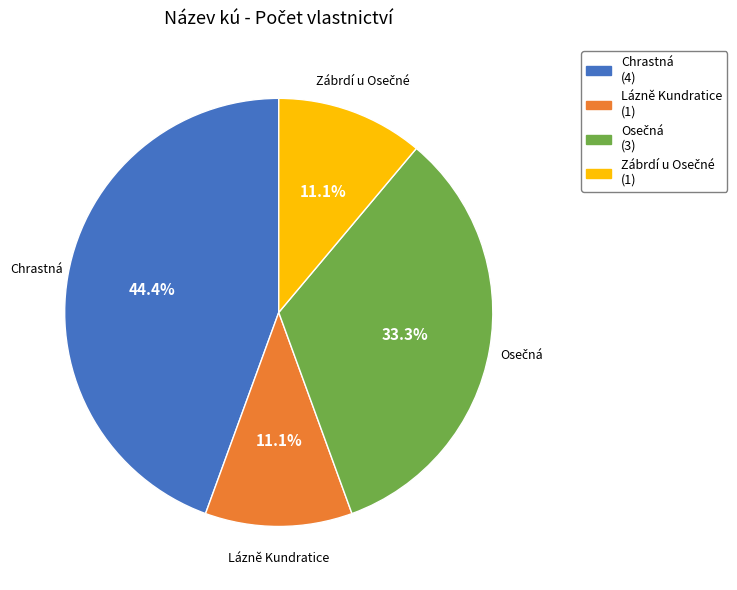

Is there any slice that represents more than half of the pie?

No